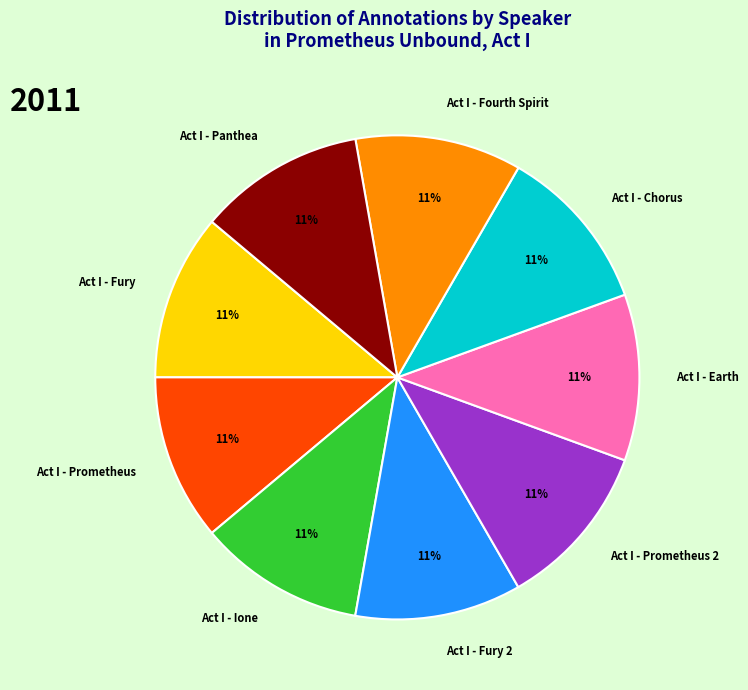

Do Act I - Fury and Act I - Fourth Spirit together represent more than half of the pie?

No